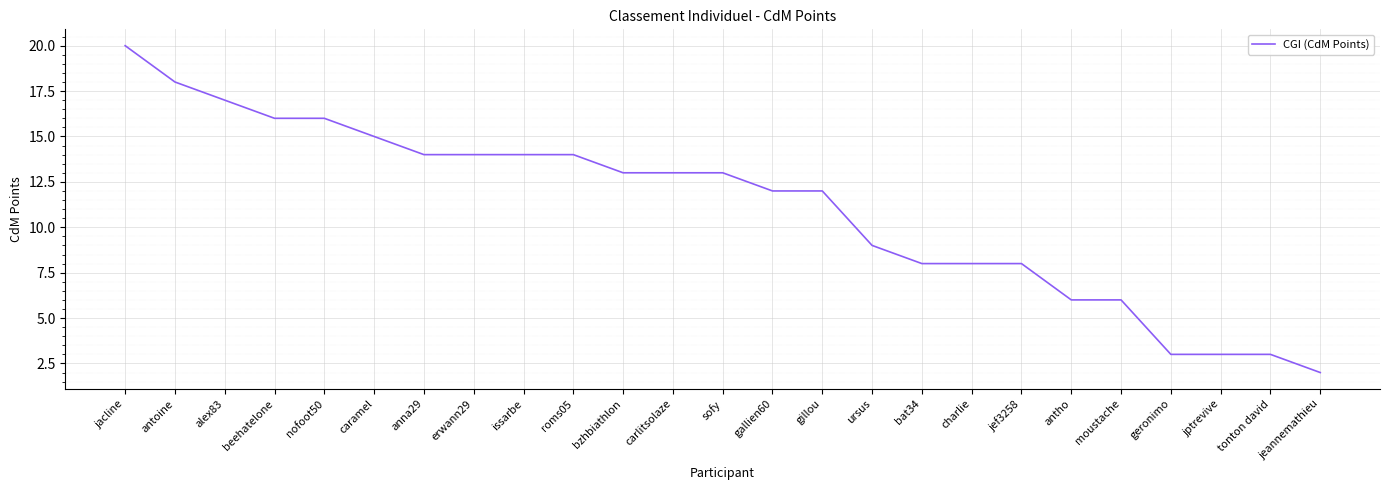

Approximately how many times larger is the value at bat34 compared to alex83?

0.5